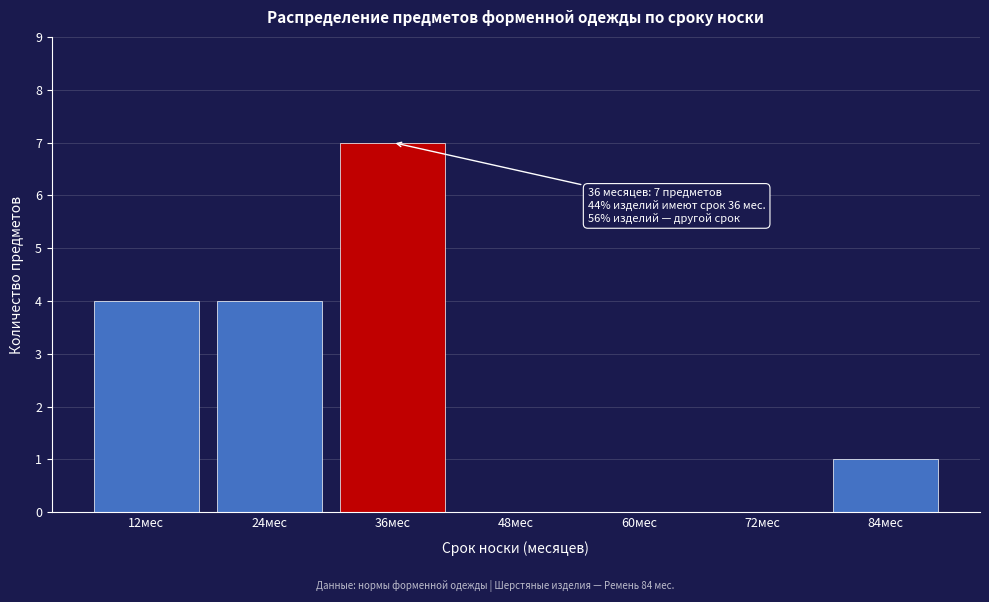

Which range on the x-axis has the tallest bar?

30 to 42